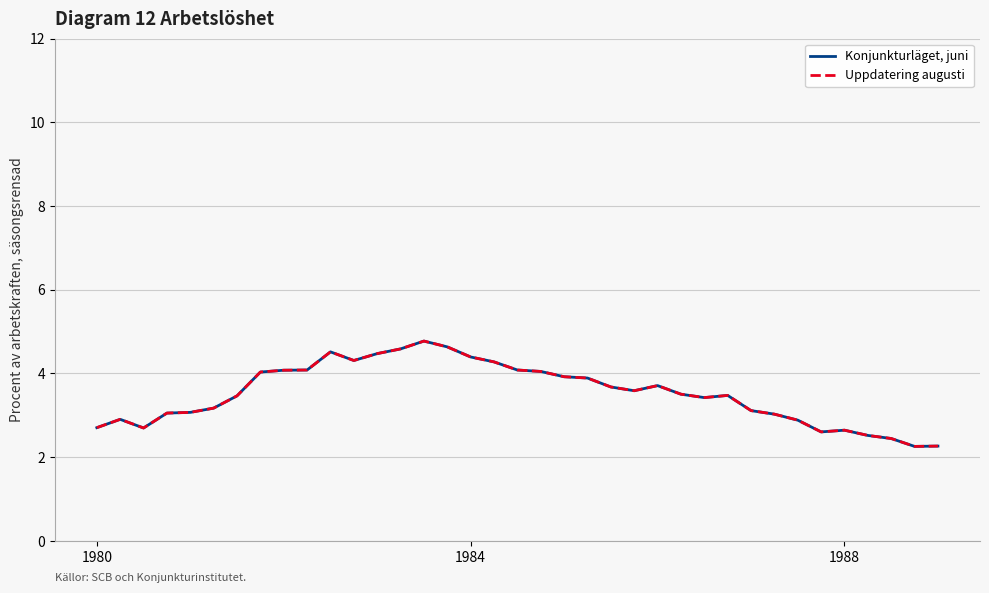

True or false: Konjunkturläget, juni and Uppdatering augusti intersect in this chart.

False